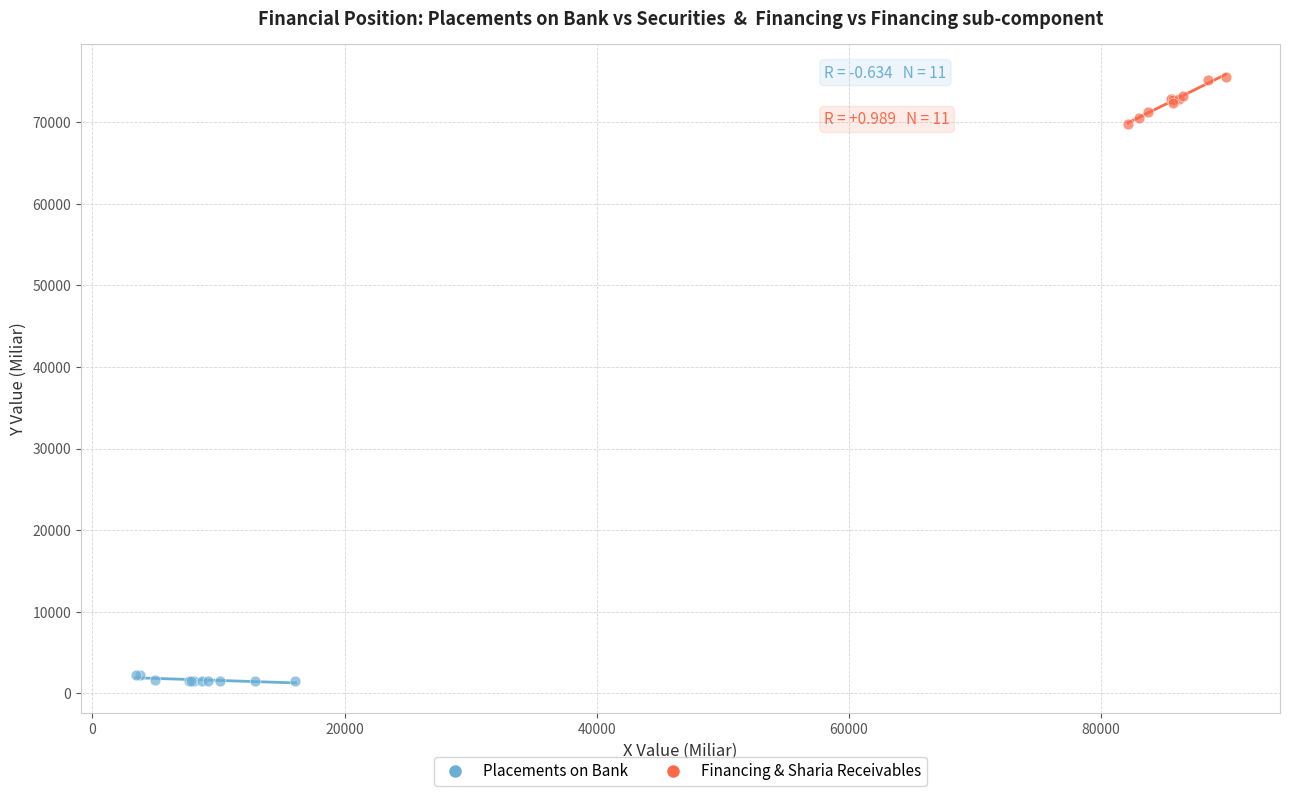

Which series reaches the maximum Y coordinate?

Financing & Sharia Receivables